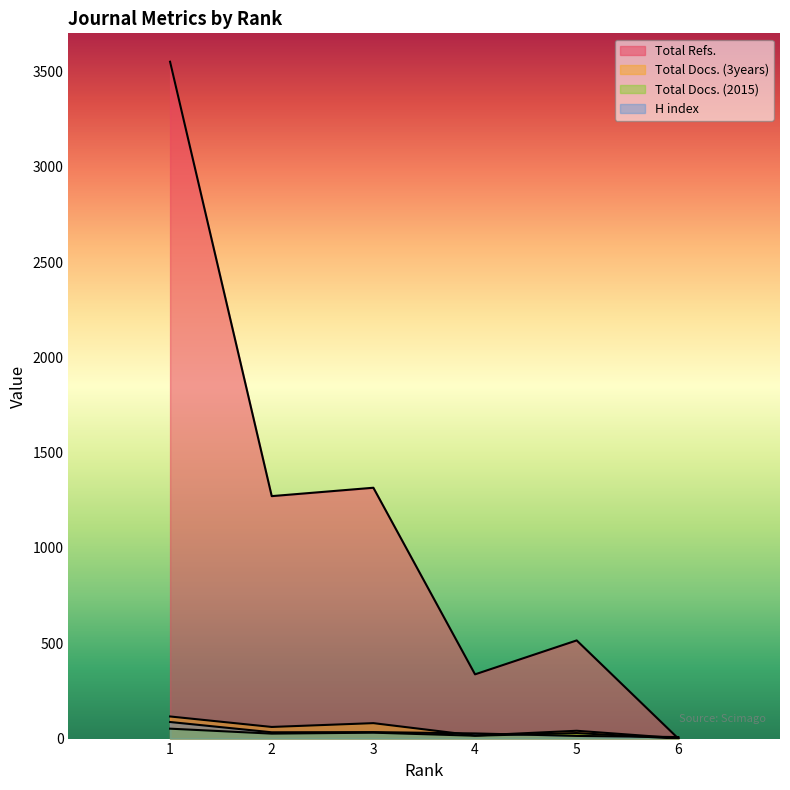

How many interior local valleys does the Total Docs. (3years) series have?

2